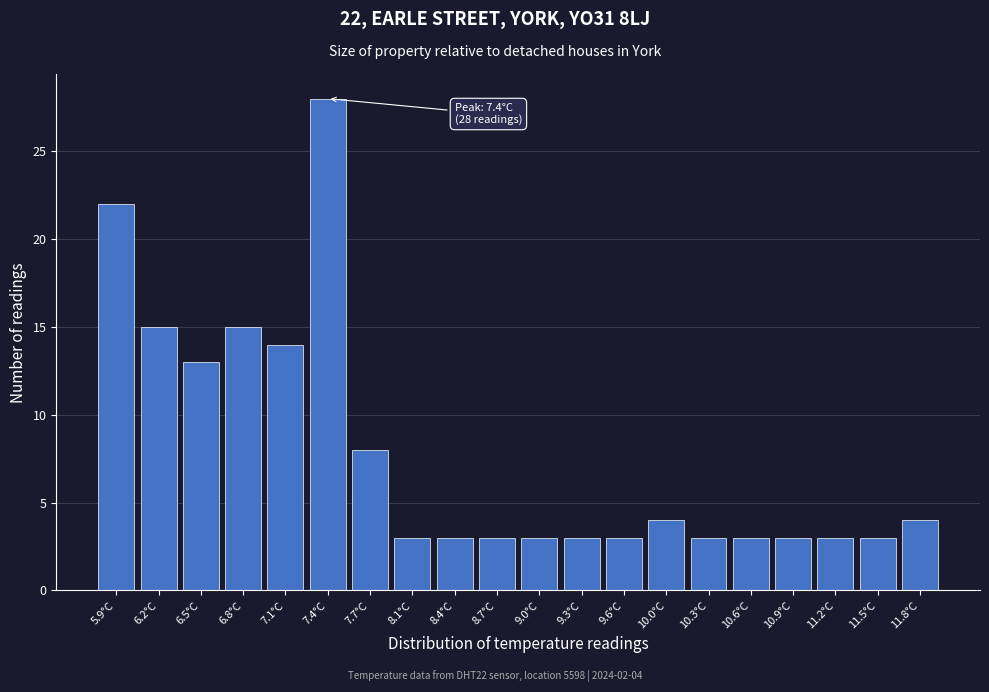

Over which range of the x-axis is the bar tallest?

7.275 to 7.590